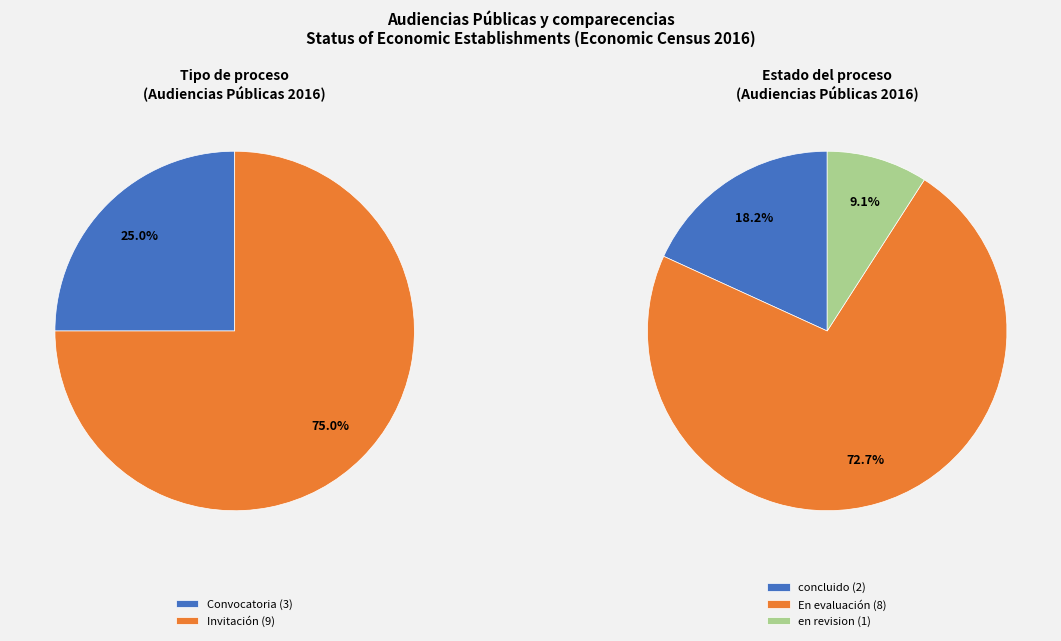

Which slice is the largest?

Invitación